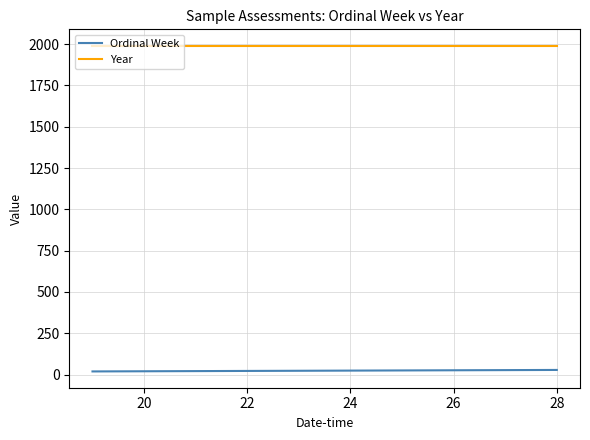

List the series in order of their peak value, lowest first.

Ordinal Week, Year